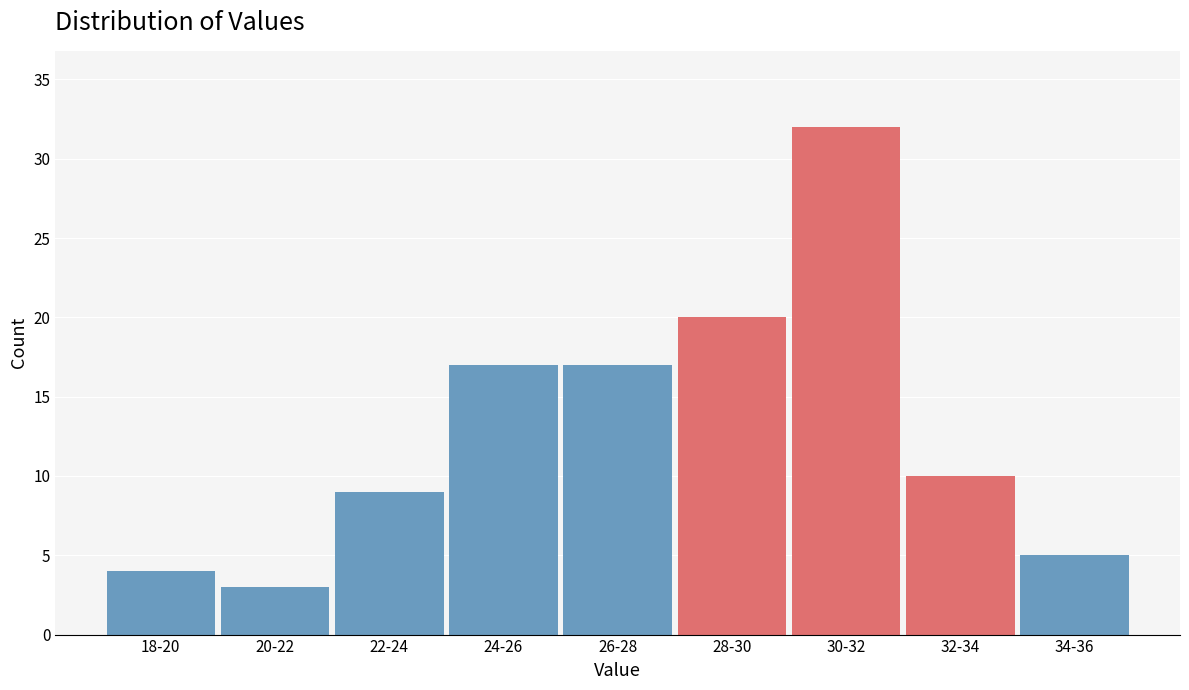

Reading left to right, list all the values displayed in this chart.

4	3	9	17	17	20	32	10	5